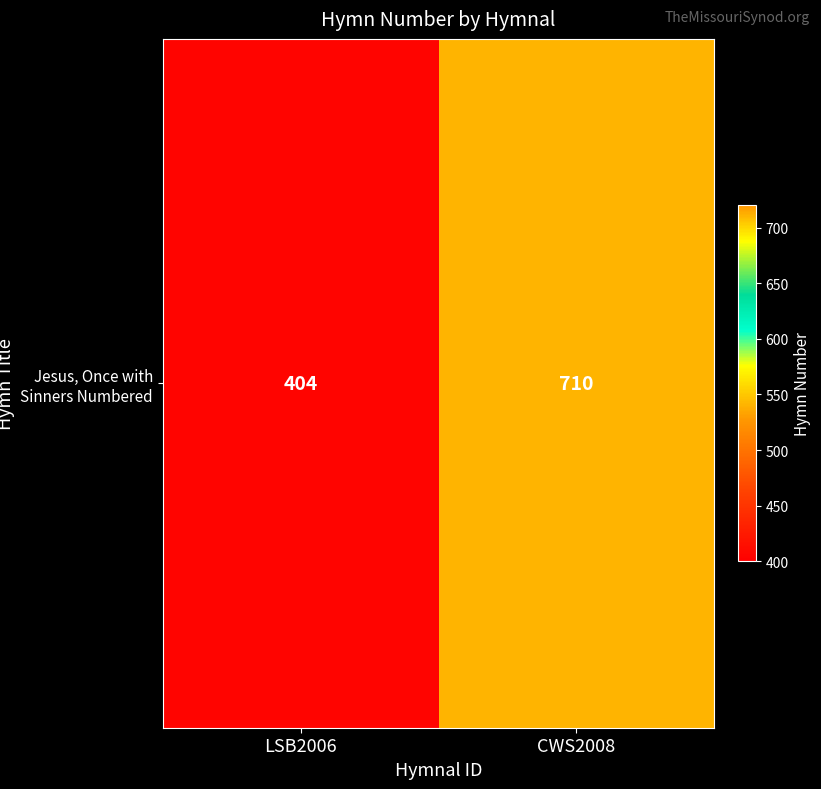

Between LSB2006 and CWS2008, which is larger?

CWS2008